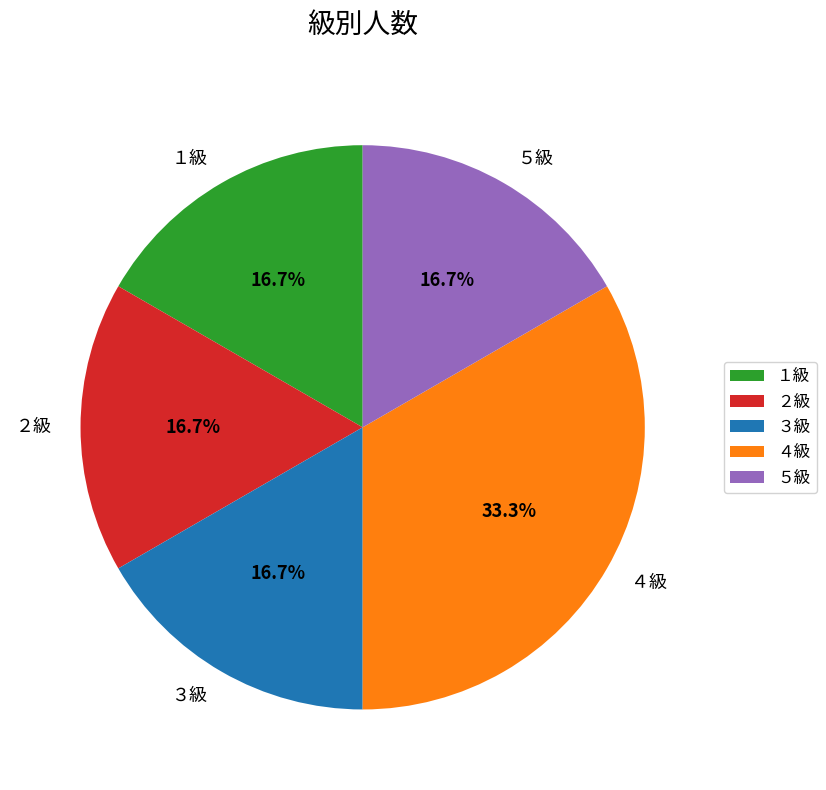

To the nearest percent, what is the average slice percentage?

20%